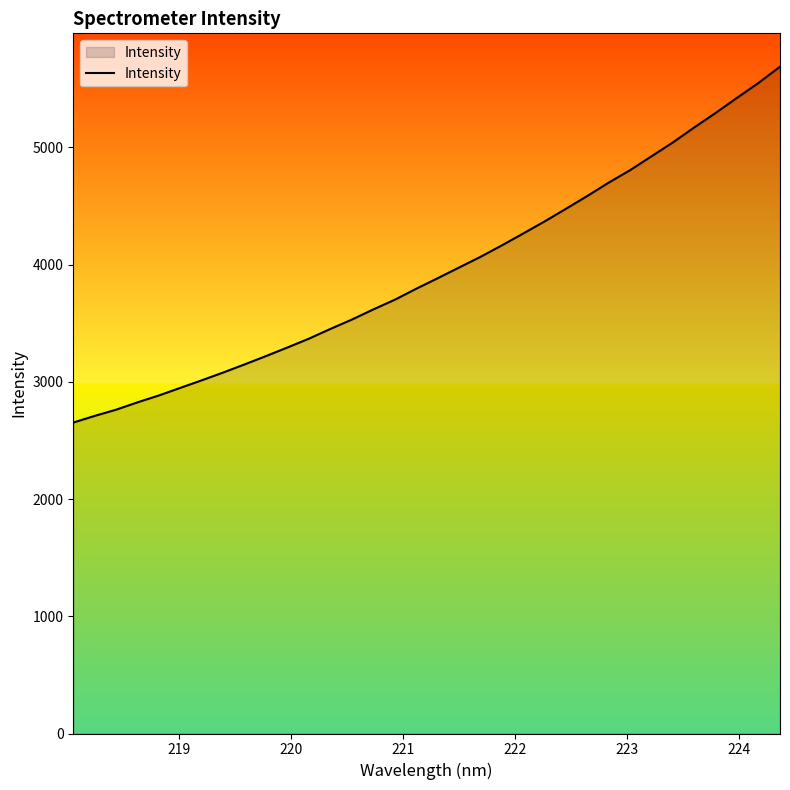

What is the maximum value shown in the chart?

5688.3